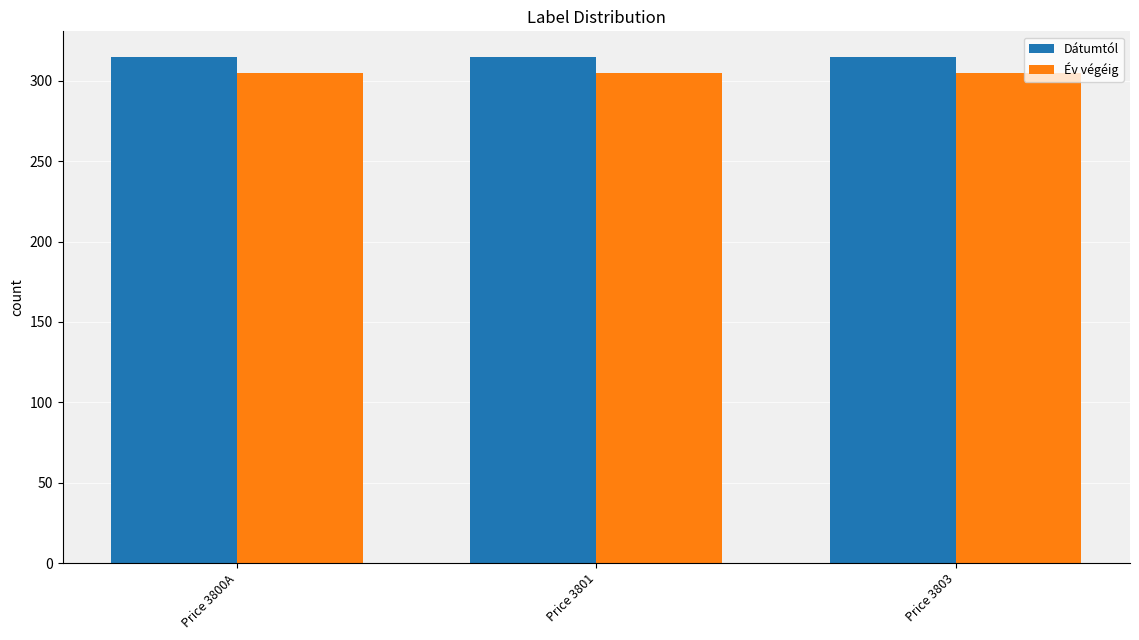

What is the minimum value shown in the chart?

305